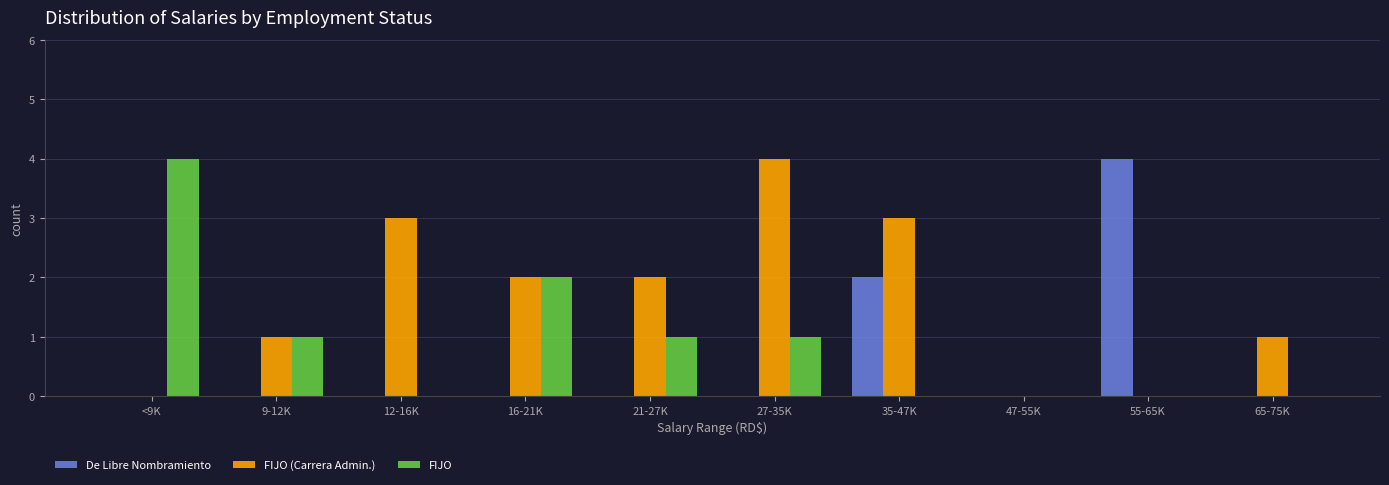

Which series has the largest total across all categories?

FIJO (Carrera Admin.)